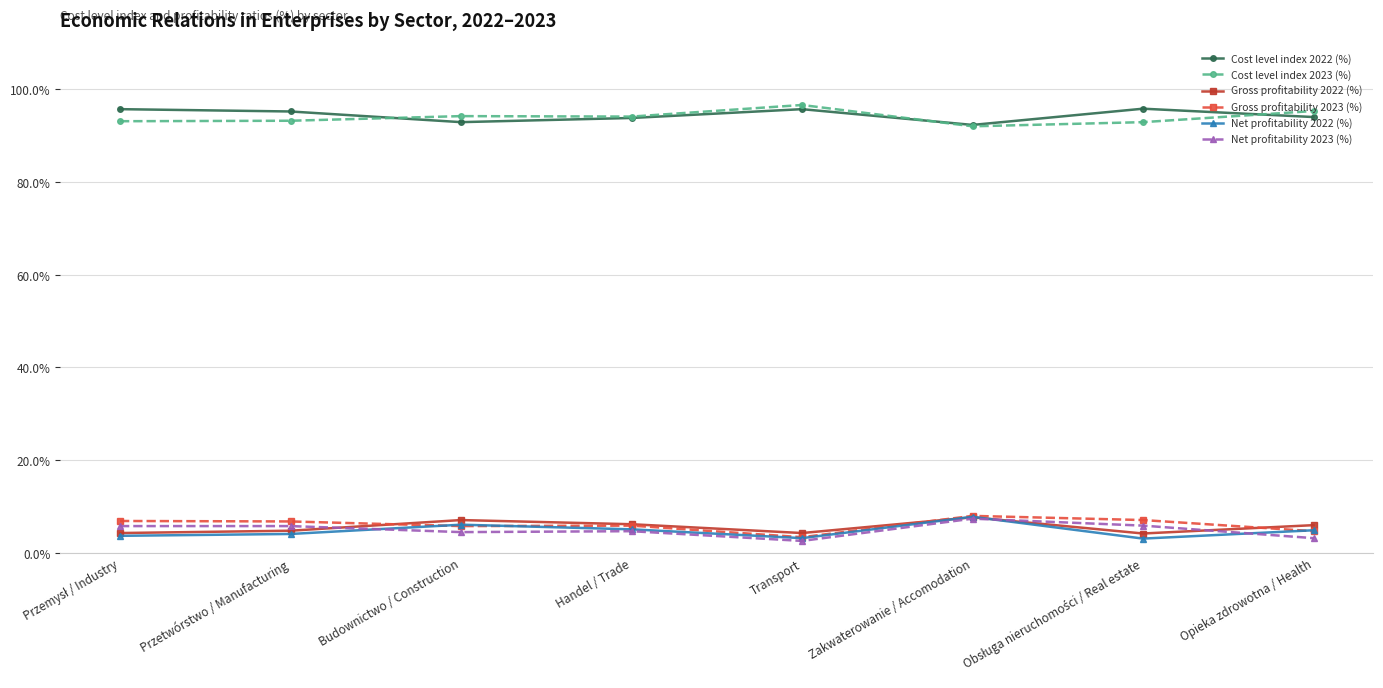

True or false: Gross profitability 2023 (%) and Cost level index 2022 (%) cross at least once.

False